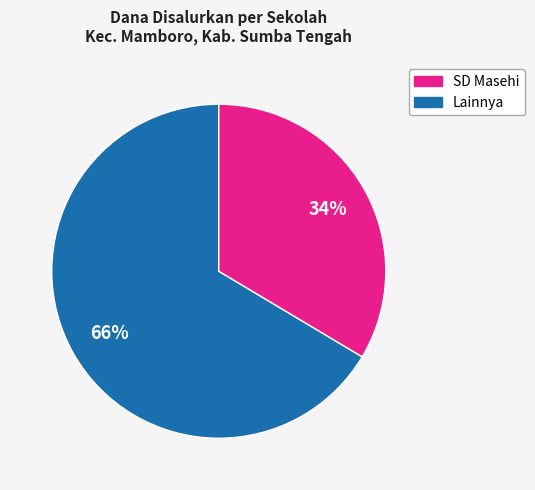

To the nearest percent, what is the average slice percentage?

50%